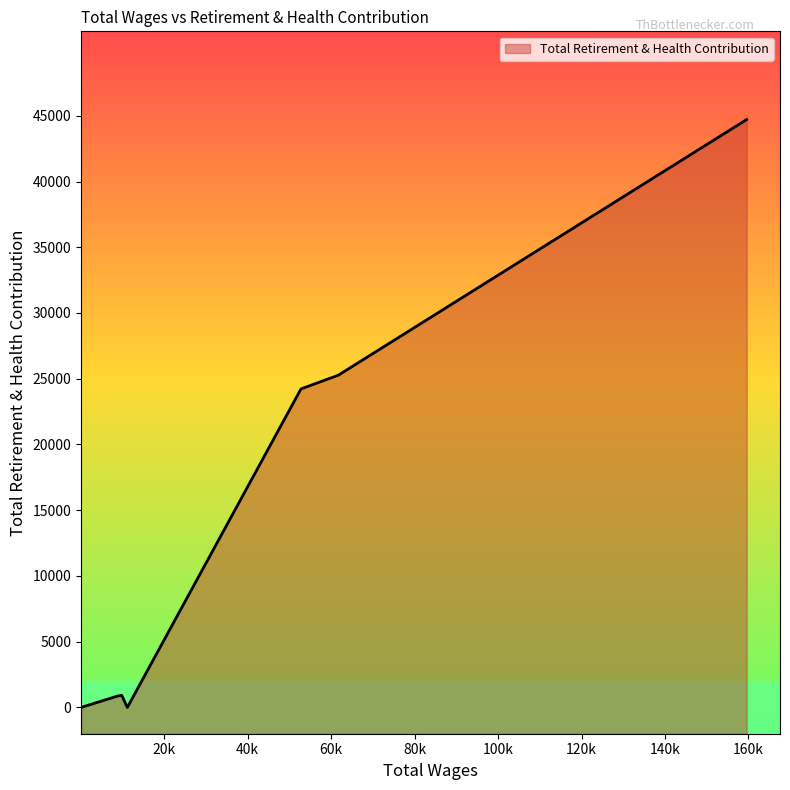

Is it true that the value at 70.0 is 0?

True